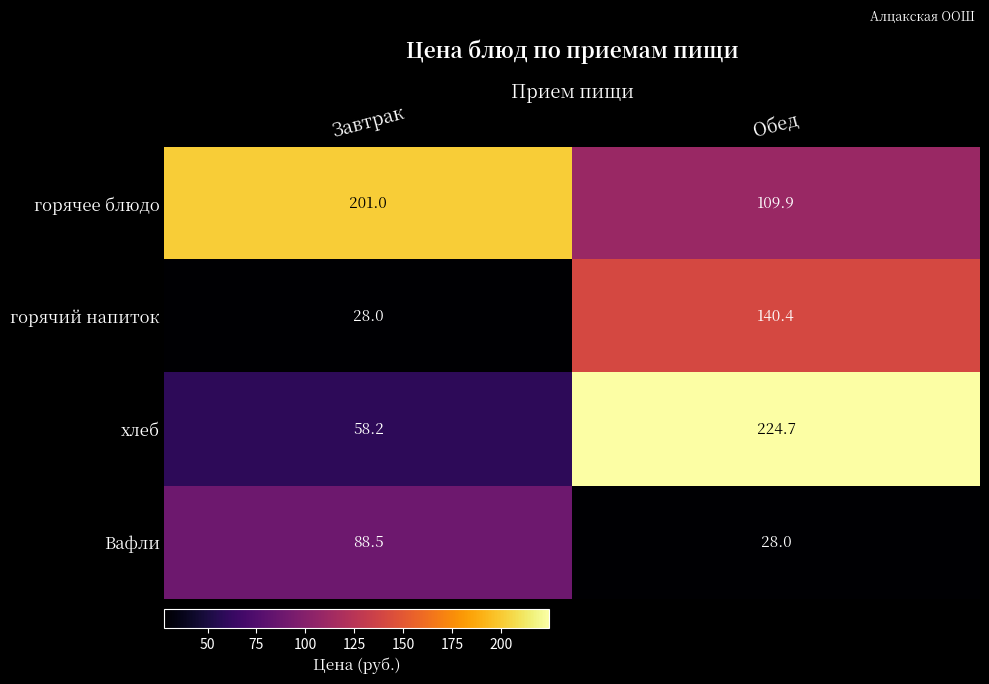

What is the highest value of the Вафли series?

88.5